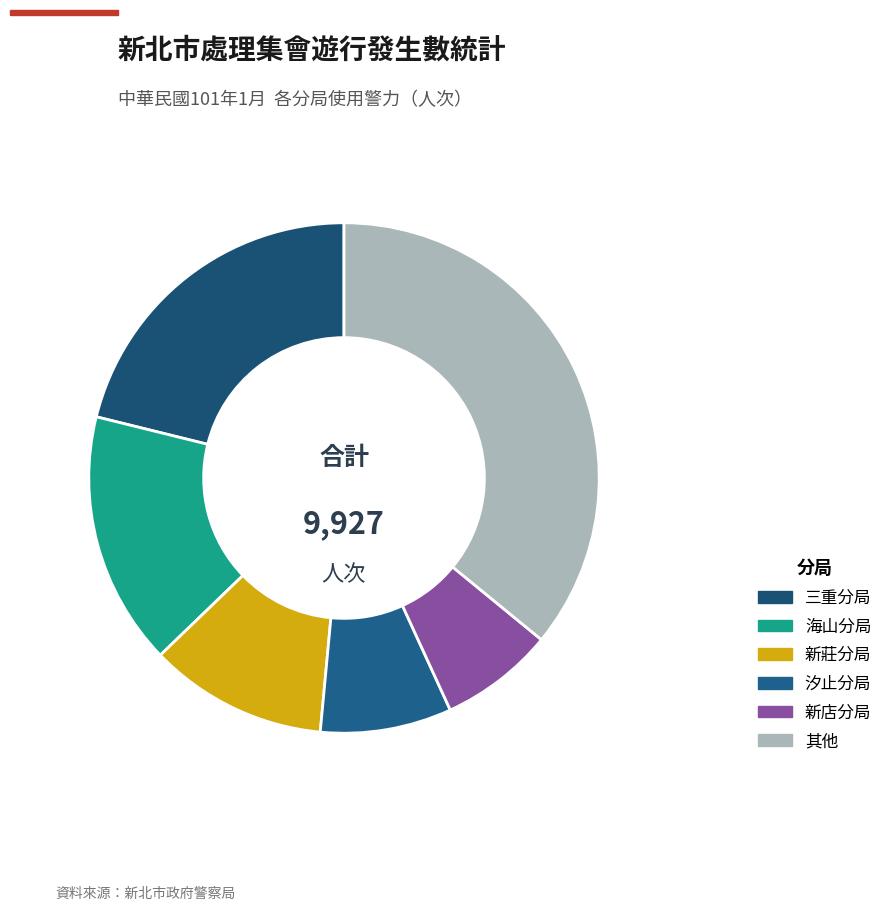

Count the number of slices in the pie.

6